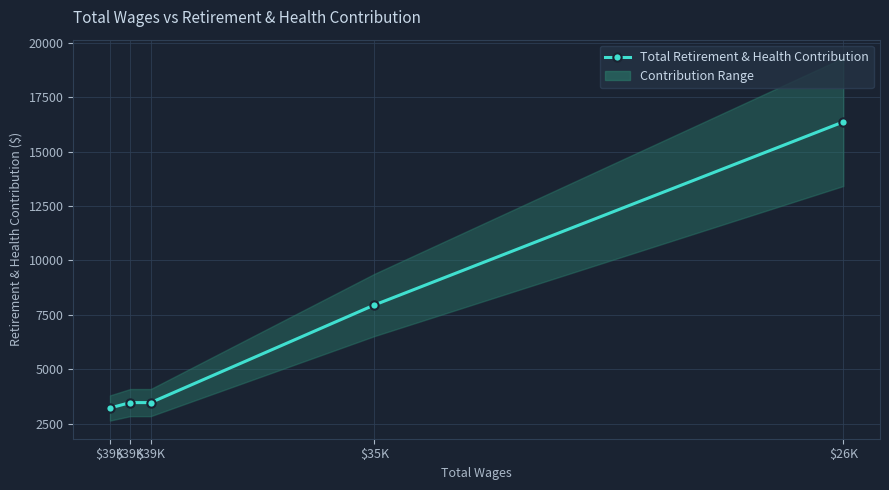

What is the sum of the values at $39K and $35K?

11164